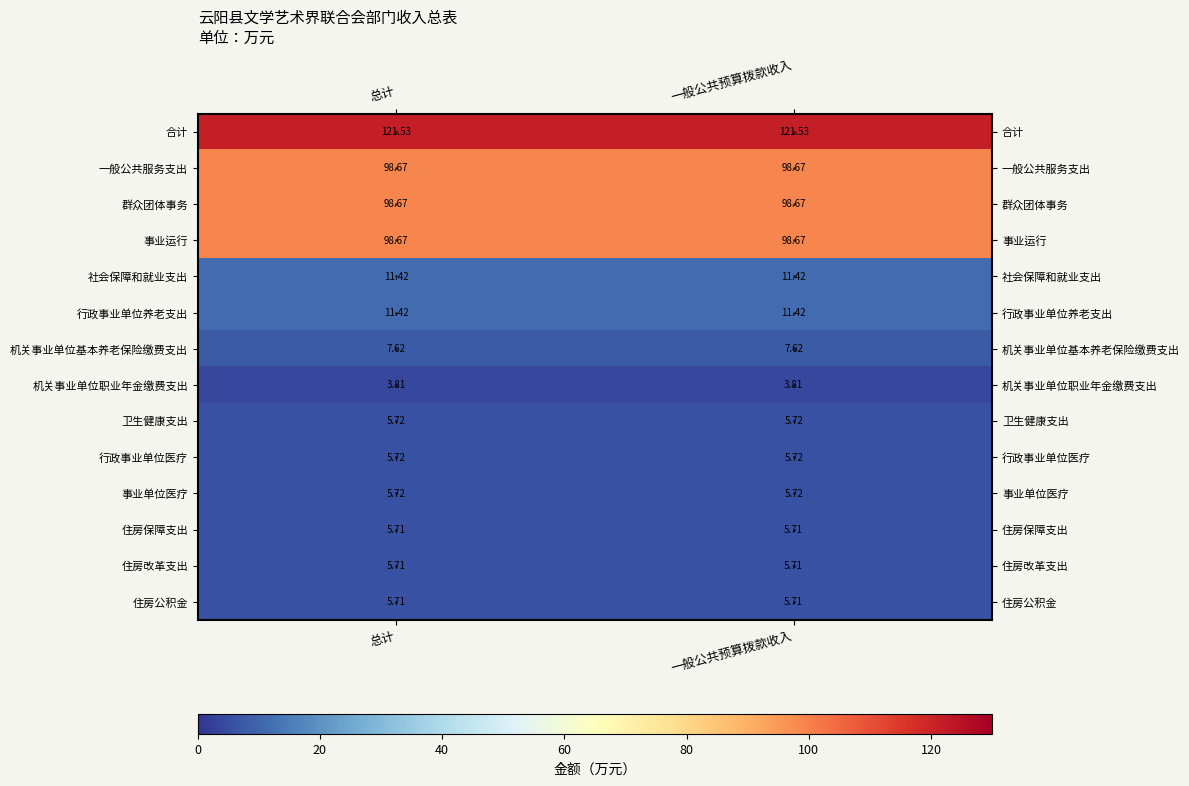

Which series has the largest total across all categories?

合计